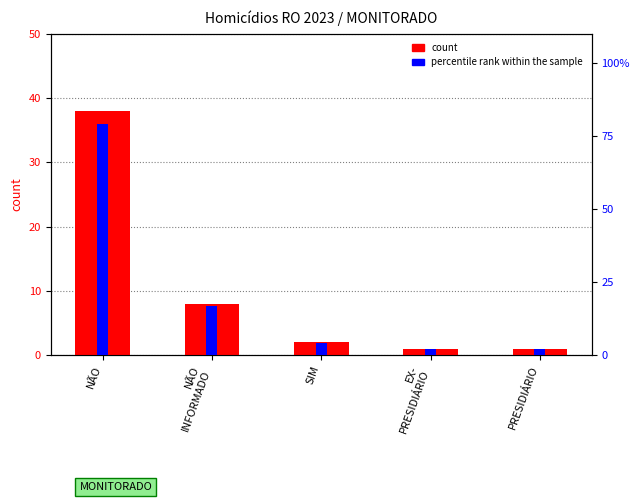

What is the maximum value for count?

38.0